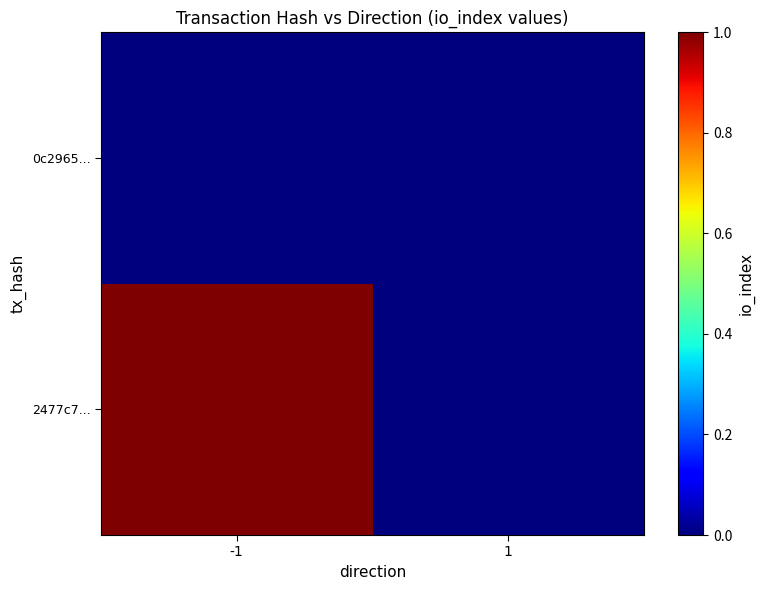

At -1, list the series in order from smallest to largest.

0c2965..., 2477c7...